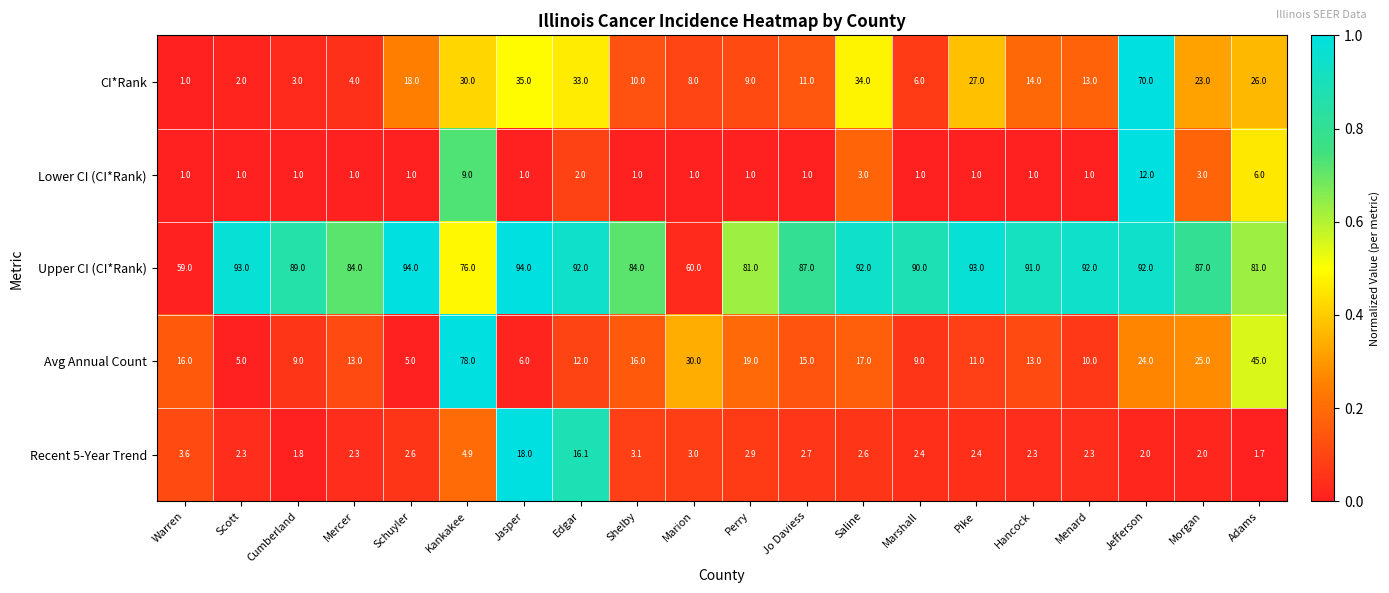

What is the spread (max minus min) of values at Jasper?

93.0